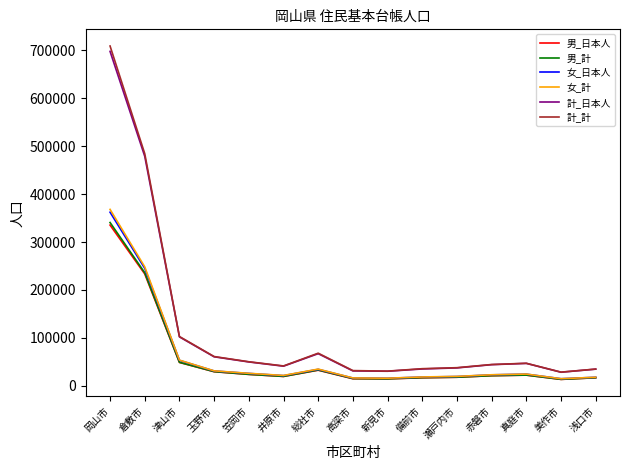

What is the sum of all 男_日本人 values?

862457